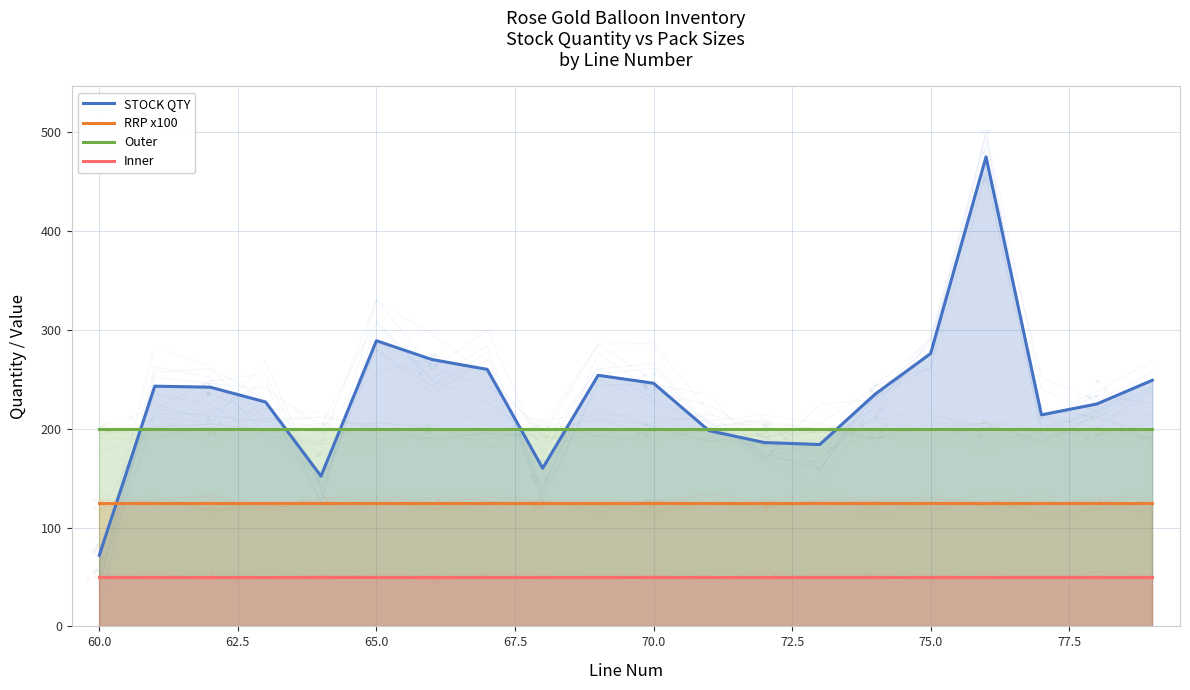

Is the value of Outer at 12 greater than the value of RRP x100 at 15?

Yes